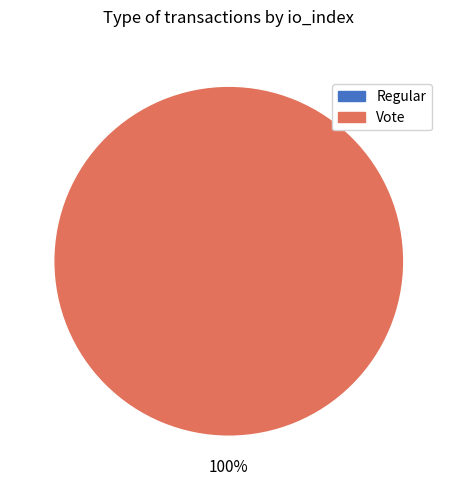

Which category accounts for the majority?

Vote